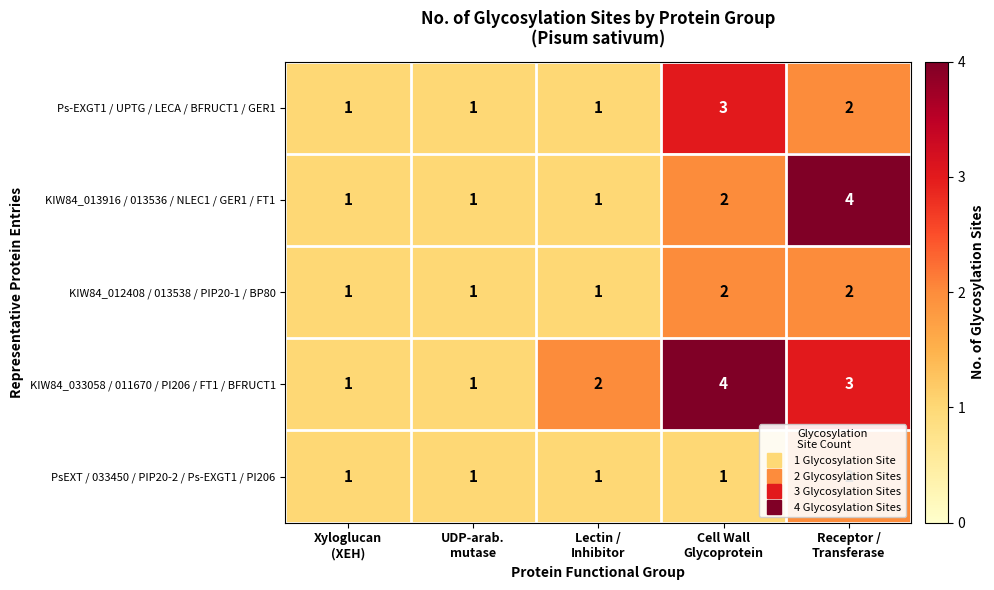

Rank the series by their average value, from lowest to highest.

PsEXT / 033450 / PIP20-2 / Ps-EXGT1 / PI206, KIW84_012408 / 013538 / PIP20-1 / BP80, Ps-EXGT1 / UPTG / LECA / BFRUCT1 / GER1, KIW84_013916 / 013536 / NLEC1 / GER1 / FT1, KIW84_033058 / 011670 / PI206 / FT1 / BFRUCT1